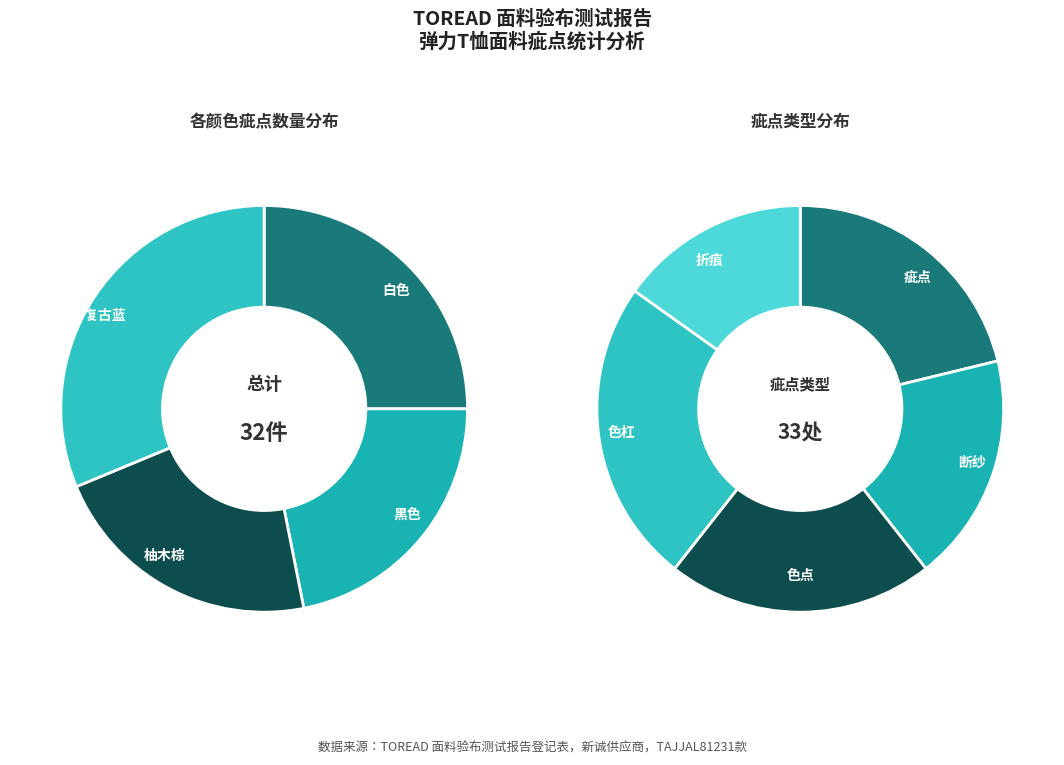

Combined, what portion of the pie is 白色 and 黑色?

46.9%